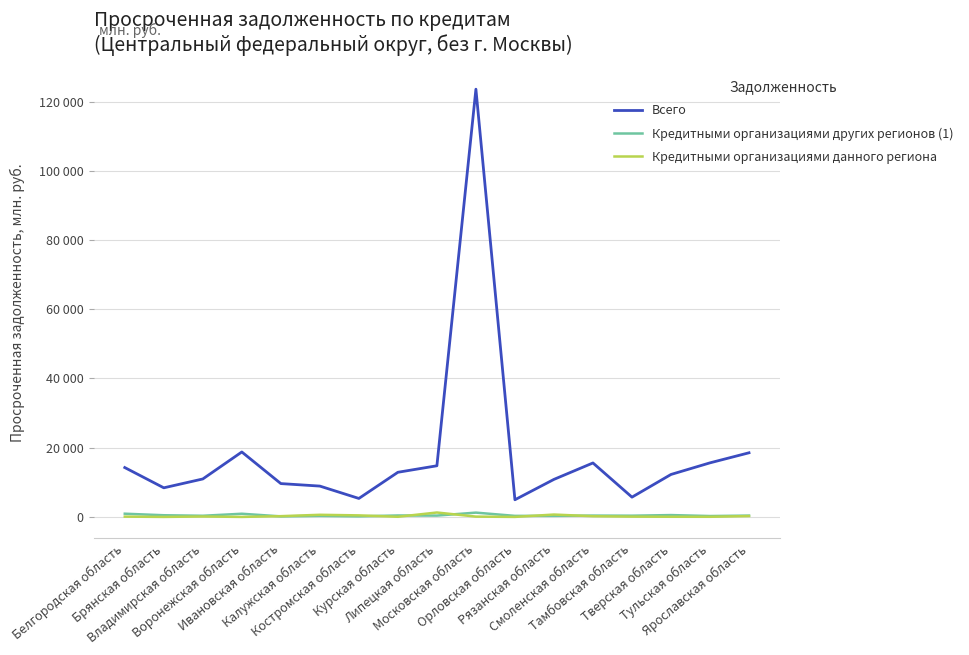

Which series has the widest spread of values?

Всего